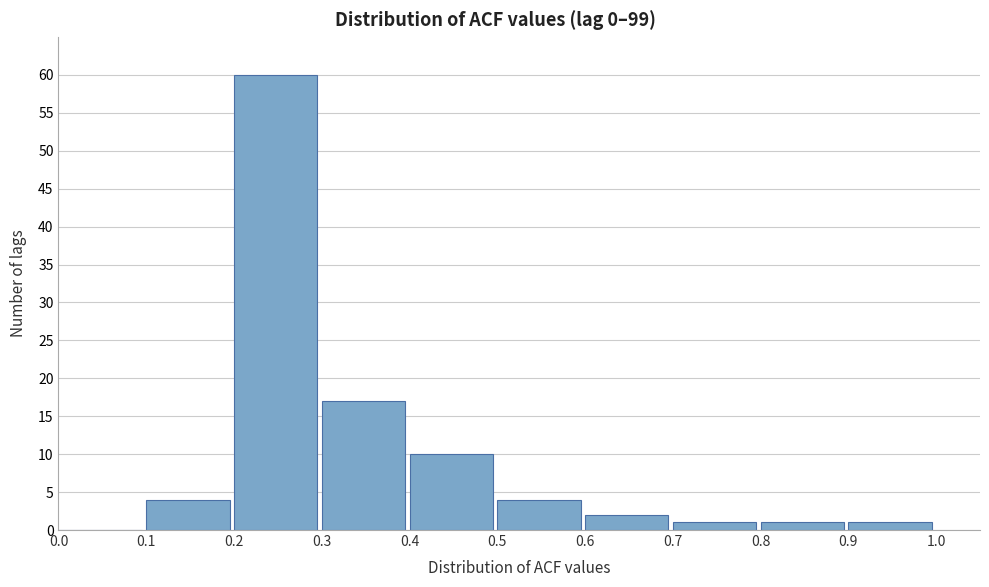

Reading left to right, transcribe this chart: for each bar, give the range it covers on the x-axis and its height. The values are not printed on the chart, so give them approximately, as read against the axis.

0.0 to 0.1: 0
0.1 to 0.2: 4
0.2 to 0.3: 60
0.3 to 0.4: 17
0.4 to 0.5: 10
0.5 to 0.6: 4
0.6 to 0.7: 2
0.7 to 0.8: 1
0.8 to 0.9: 1
0.9 to 1.0: 1